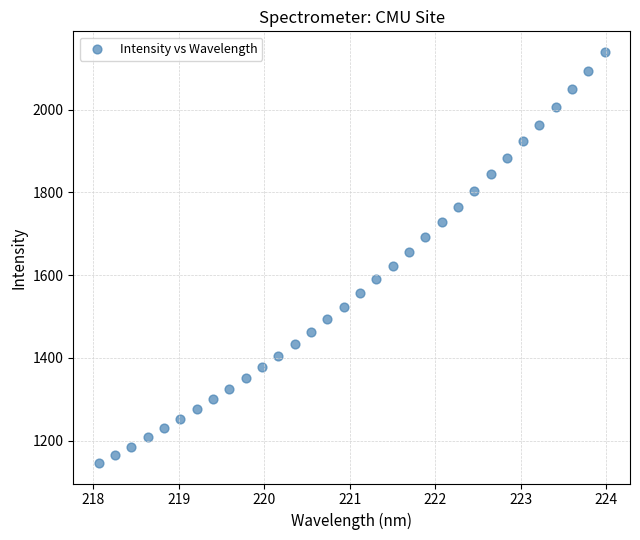

What is the range of Y values (max minus min)?

993.1